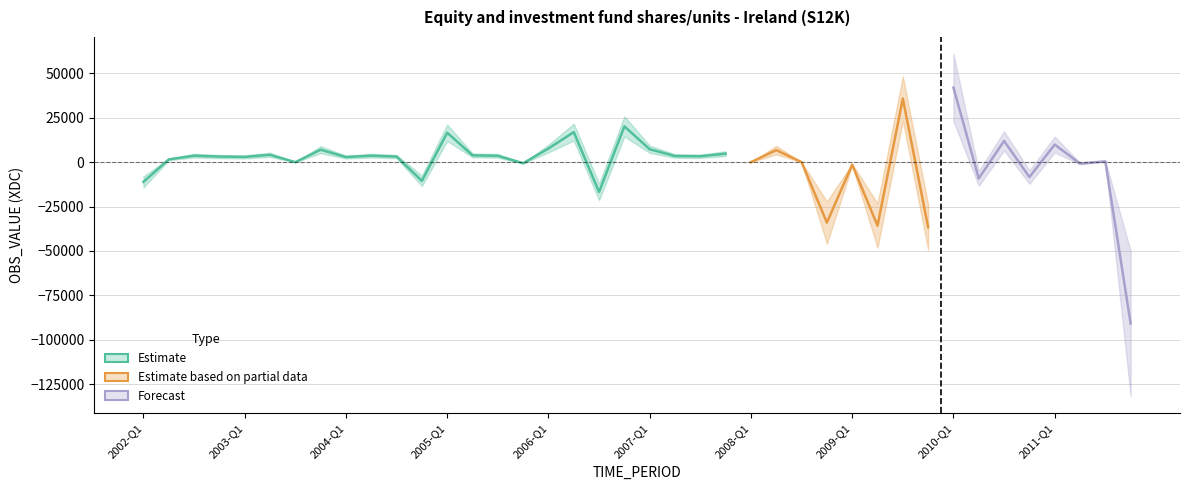

Does the chart have visible grid lines?

Yes